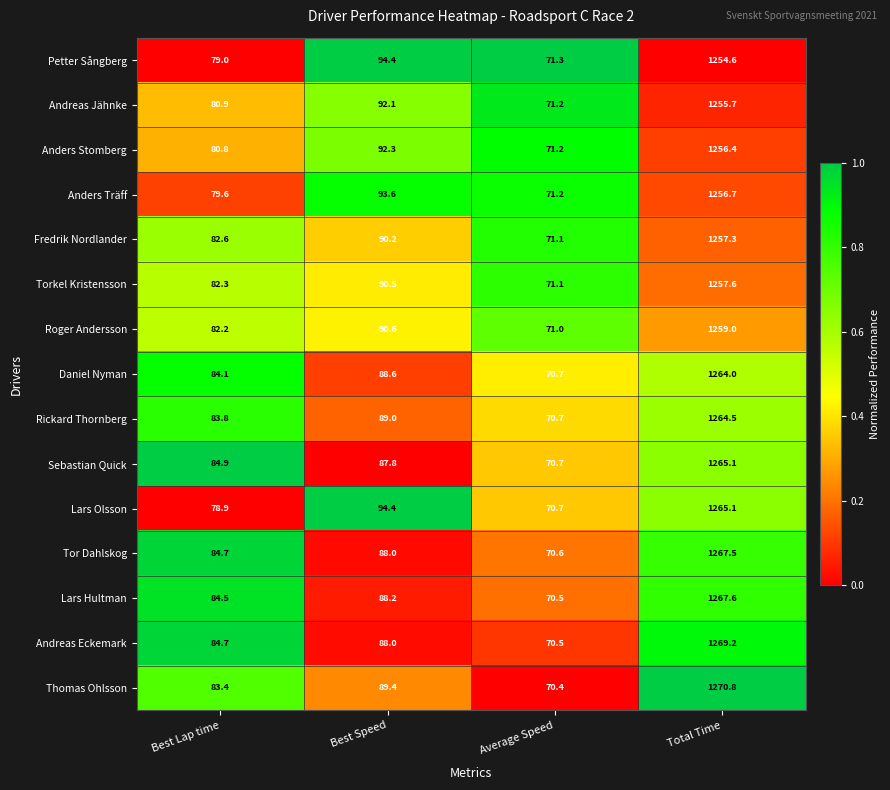

The value of Tor Dahlskog at Best Speed is 147.8. True or false?

False